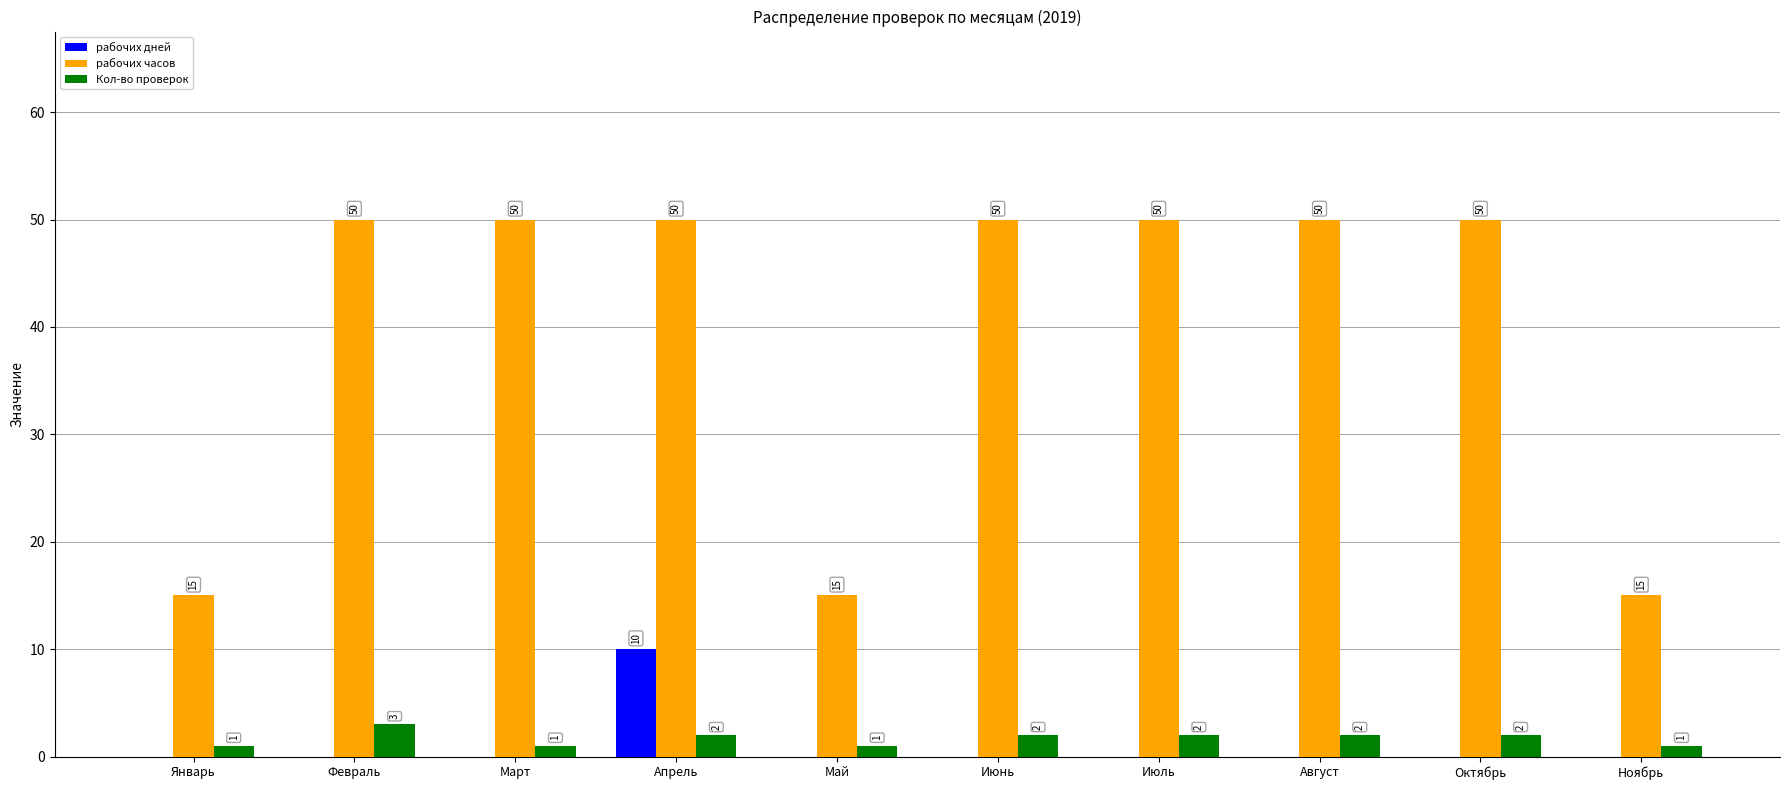

What is the greatest value displayed?

50